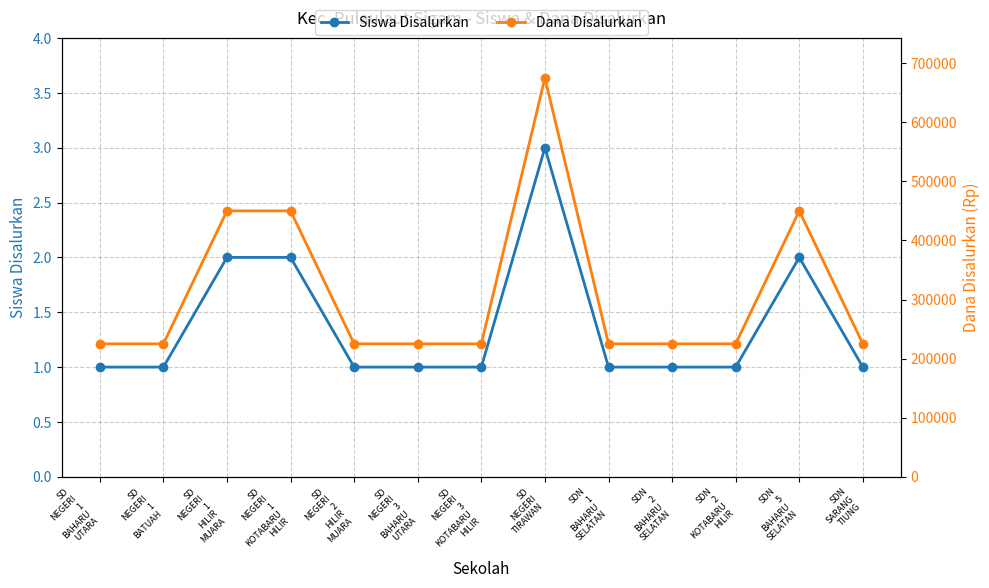

Does the chart have visible grid lines?

Yes